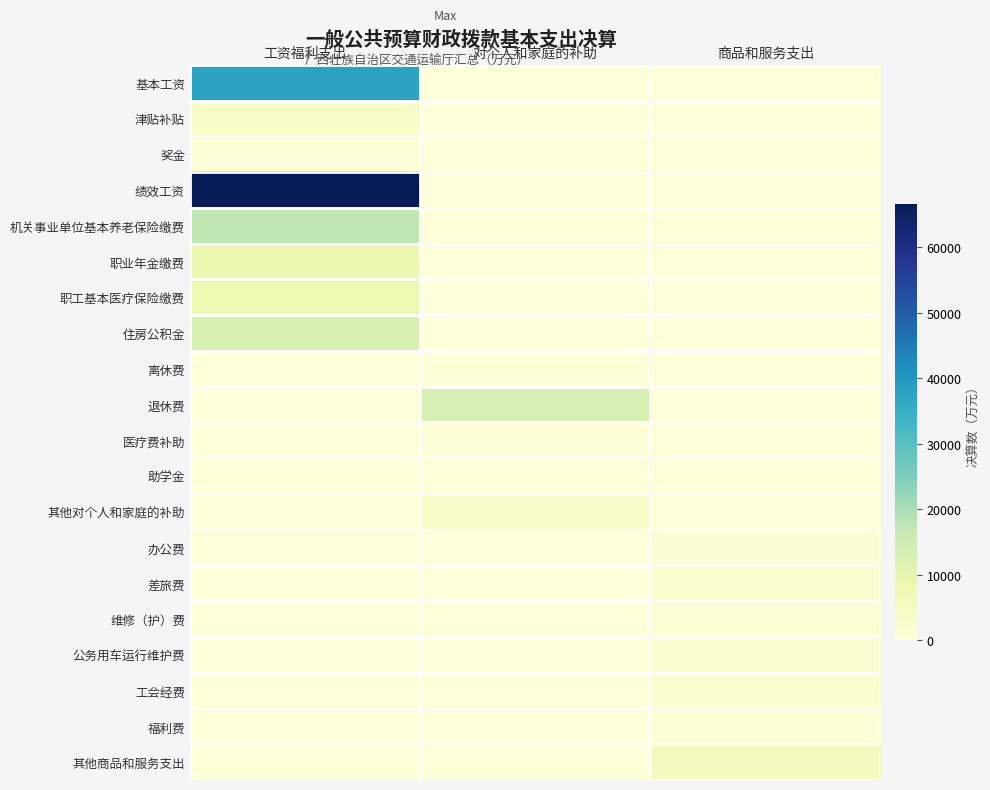

Reading left to right, list all the values displayed in this chart.

基本工资: 工资福利支出=37454.7	对个人和家庭的补助=0.0	商品和服务支出=0.0
津贴补贴: 工资福利支出=3117.3	对个人和家庭的补助=0.0	商品和服务支出=0.0
奖金: 工资福利支出=625.1	对个人和家庭的补助=0.0	商品和服务支出=0.0
绩效工资: 工资福利支出=66500.2	对个人和家庭的补助=0.0	商品和服务支出=0.0
机关事业单位基本养老保险缴费: 工资福利支出=17220.2	对个人和家庭的补助=0.0	商品和服务支出=0.0
职业年金缴费: 工资福利支出=8353.1	对个人和家庭的补助=0.0	商品和服务支出=0.0
职工基本医疗保险缴费: 工资福利支出=8066.0	对个人和家庭的补助=0.0	商品和服务支出=0.0
住房公积金: 工资福利支出=12891.4	对个人和家庭的补助=0.0	商品和服务支出=0.0
离休费: 工资福利支出=0.0	对个人和家庭的补助=371.0	商品和服务支出=0.0
退休费: 工资福利支出=0.0	对个人和家庭的补助=13086.3	商品和服务支出=0.0
医疗费补助: 工资福利支出=0.0	对个人和家庭的补助=524.1	商品和服务支出=0.0
助学金: 工资福利支出=0.0	对个人和家庭的补助=249.9	商品和服务支出=0.0
其他对个人和家庭的补助: 工资福利支出=0.0	对个人和家庭的补助=3461.6	商品和服务支出=0.0
办公费: 工资福利支出=0.0	对个人和家庭的补助=0.0	商品和服务支出=1386.5
差旅费: 工资福利支出=0.0	对个人和家庭的补助=0.0	商品和服务支出=2407.7
维修（护）费: 工资福利支出=0.0	对个人和家庭的补助=0.0	商品和服务支出=1154.9
公务用车运行维护费: 工资福利支出=0.0	对个人和家庭的补助=0.0	商品和服务支出=2801.7
工会经费: 工资福利支出=0.0	对个人和家庭的补助=0.0	商品和服务支出=2291.5
福利费: 工资福利支出=0.0	对个人和家庭的补助=0.0	商品和服务支出=940.5
其他商品和服务支出: 工资福利支出=0.0	对个人和家庭的补助=0.0	商品和服务支出=5503.7